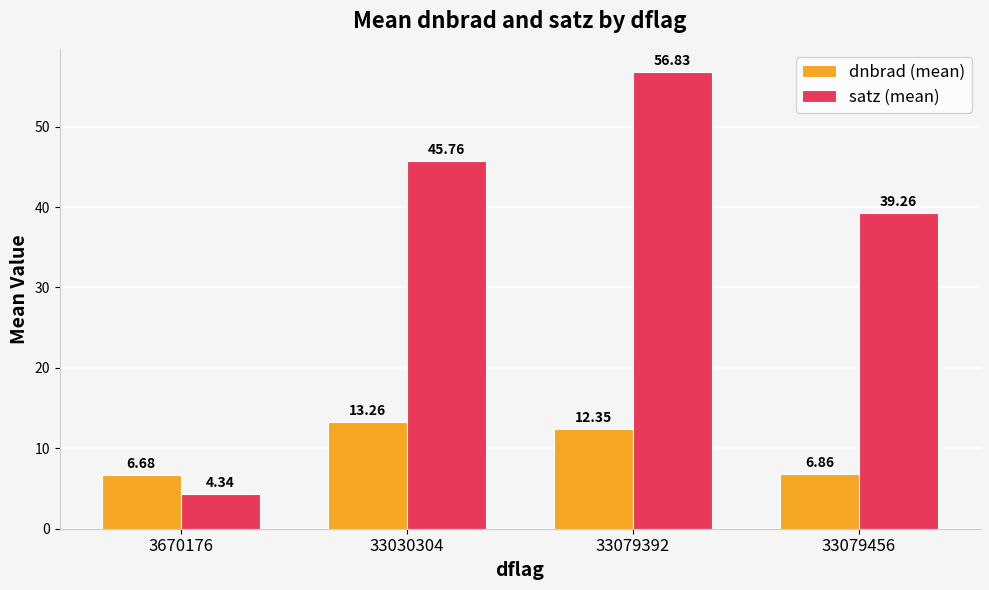

Count the number of data series in this chart.

2